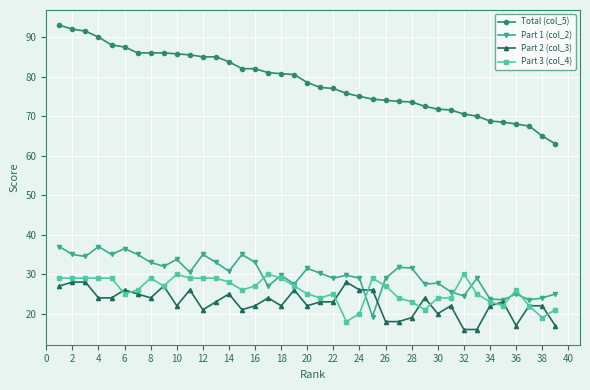

True or false: Total (col_5) and Part 3 (col_4) intersect in this chart.

False